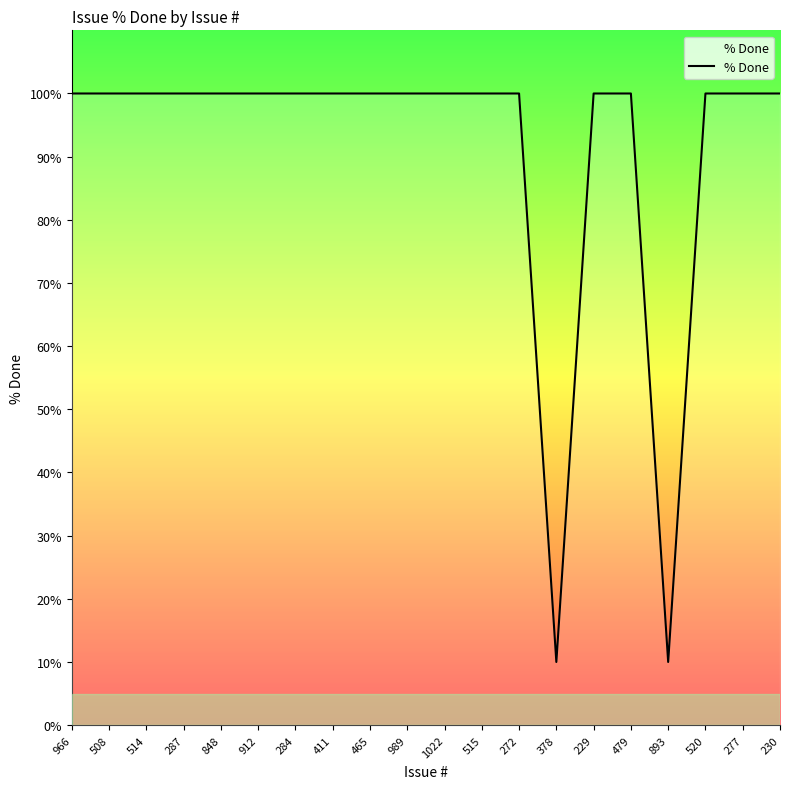

What is the sum of the values at 230 and 272?

200